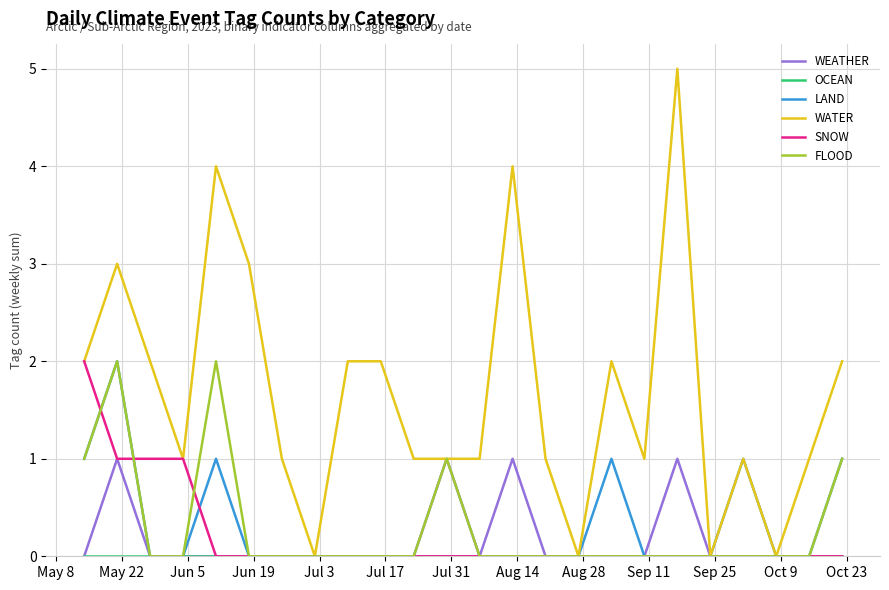

Which series has the widest spread of values?

WATER